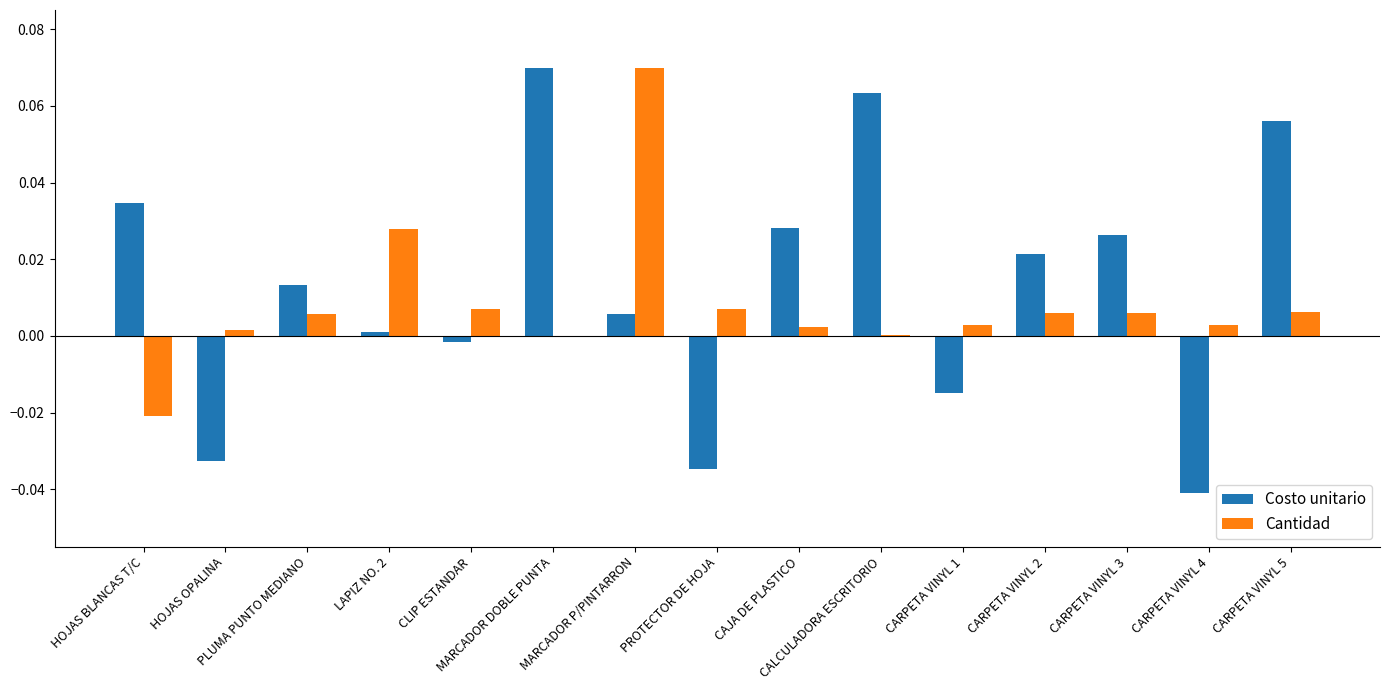

How many data points in Costo unitario are above 0?

10